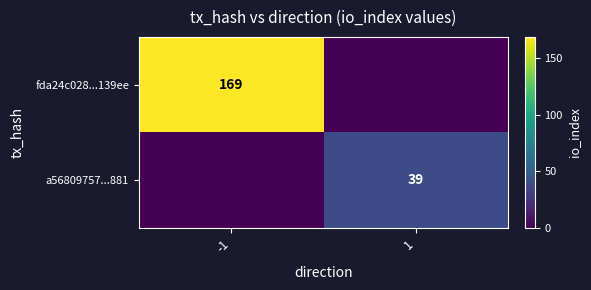

What is the spread (max minus min) of values at 1?

39